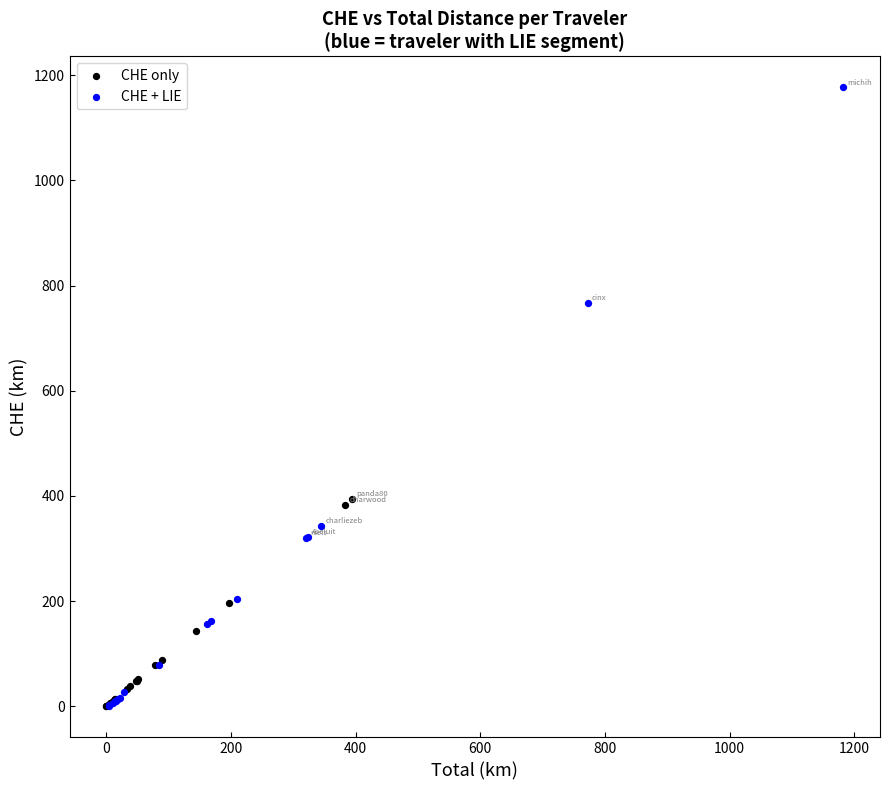

Which series contains the highest Y value?

CHE + LIE